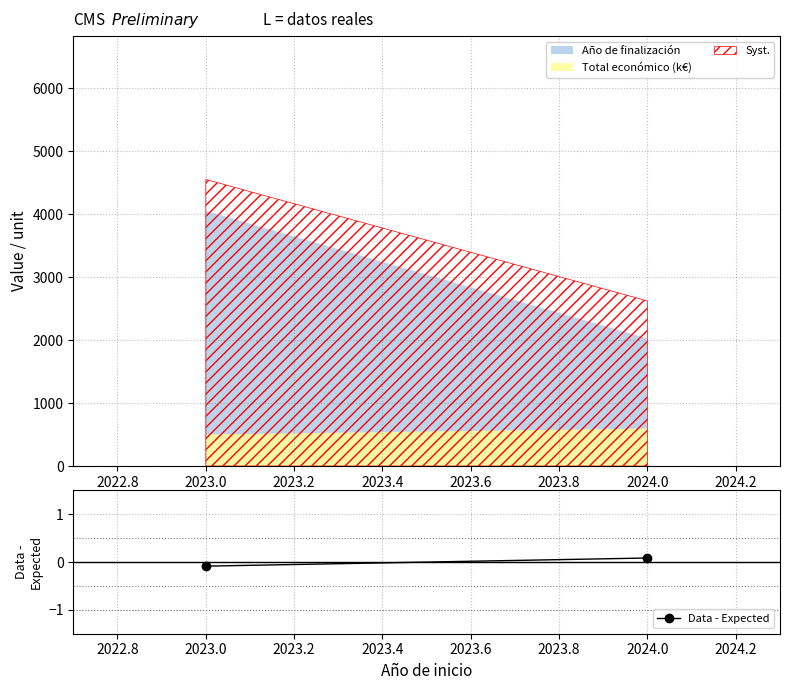

What is the value of the 2nd point from the left?

0.1